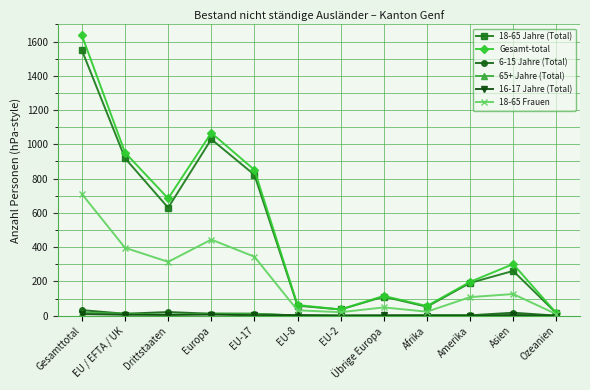

What is the sum of the 18-65 Jahre (Total) values at Amerika and Drittstaaten?

821